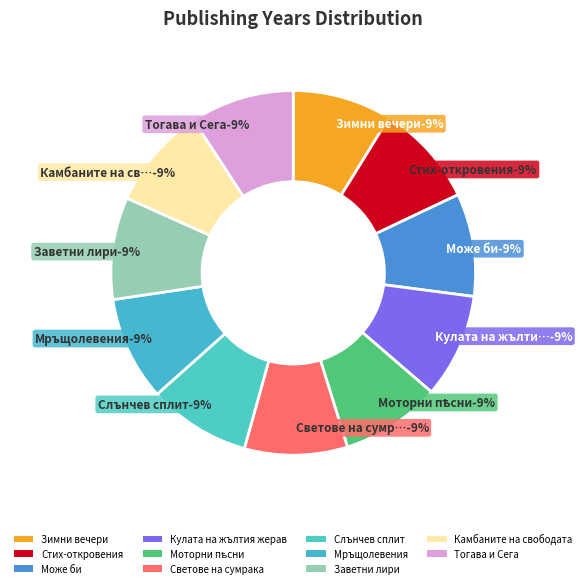

What is the change in value from Светове на сумрака to Тогава и Сега?

+16